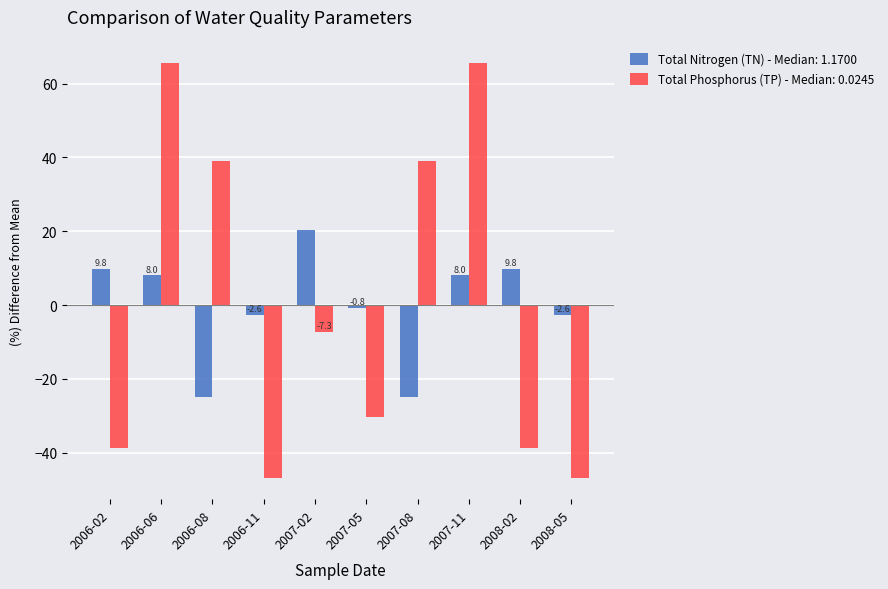

What is the label of the 1st bar from the right?

2008-05